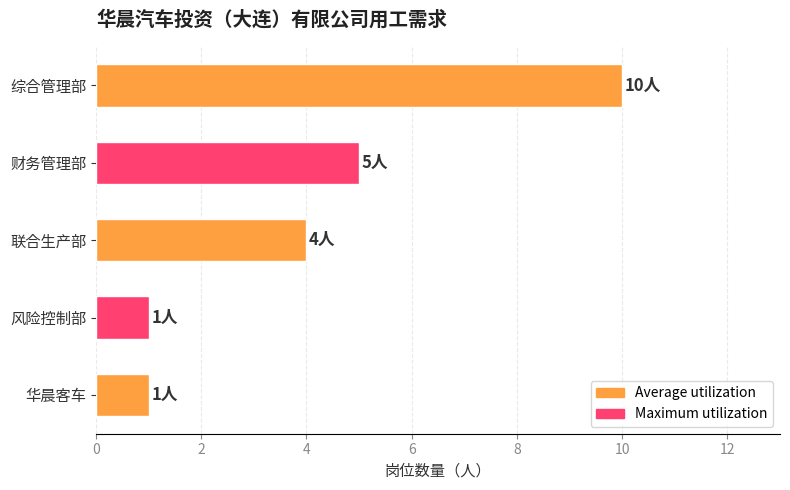

Between 财务管理部 and 联合生产部, which is larger?

财务管理部